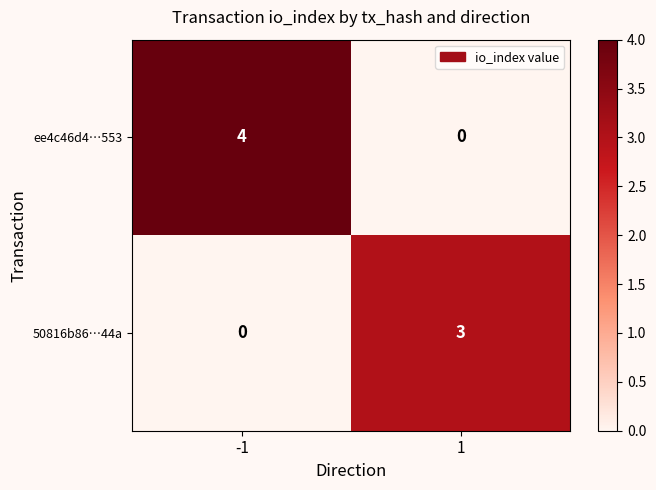

What is the difference between the maximum and minimum values in the ee4c46d4…553 series?

4